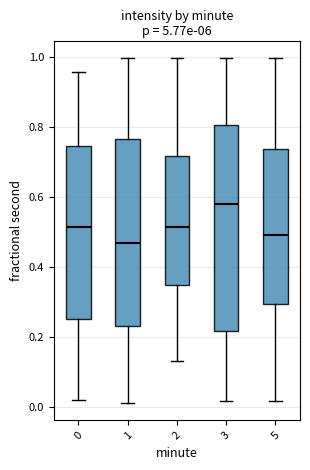

Reading left to right, read every box against the y-axis: the position of its median line, the range the box covers, and the ends of its whiskers. The values are not printed on the chart, so give them approximately, as read against the axis.

0: median 0.52, box 0.26 to 0.74, whiskers 0.02 to 0.96
1: median 0.46, box 0.24 to 0.76, whiskers 0.02 to 1.00
2: median 0.52, box 0.34 to 0.72, whiskers 0.14 to 1.00
3: median 0.58, box 0.22 to 0.80, whiskers 0.02 to 1.00
5: median 0.50, box 0.30 to 0.74, whiskers 0.02 to 1.00